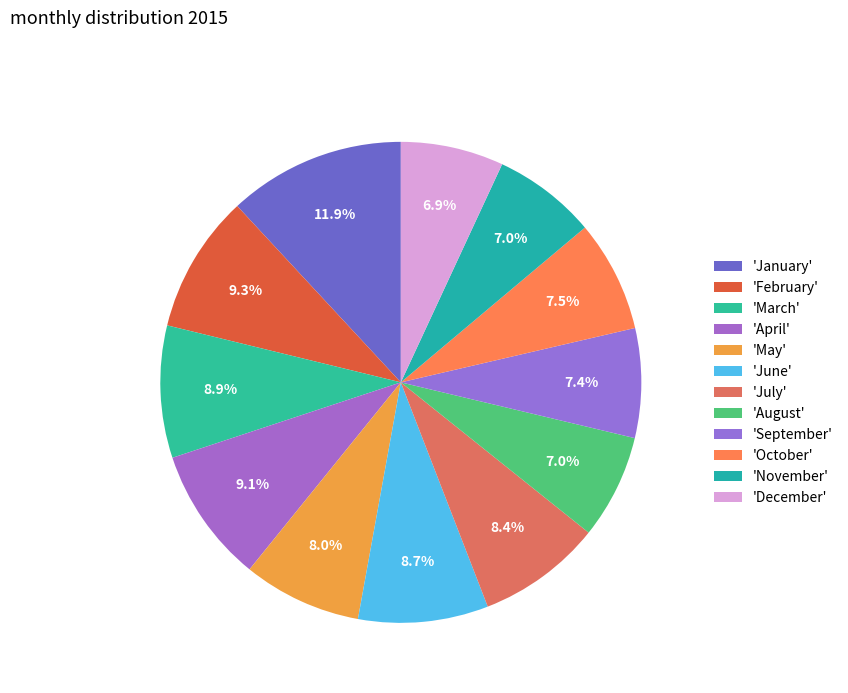

How many segments does this pie chart have?

12